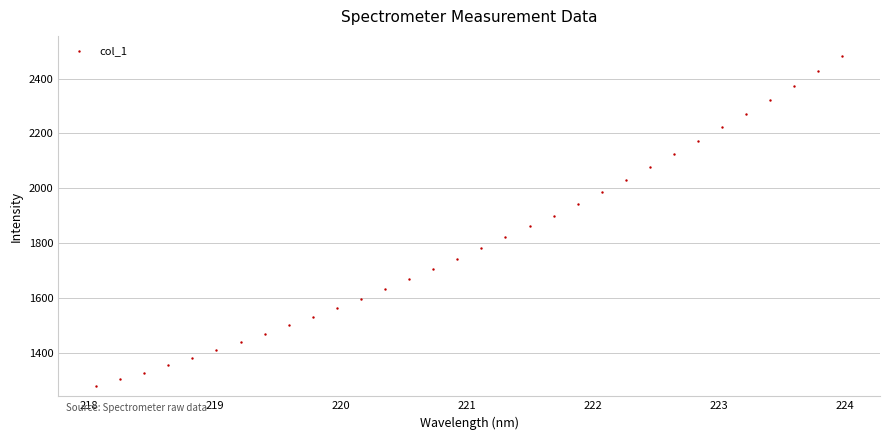

What is the range of X values (max minus min)?

5.9